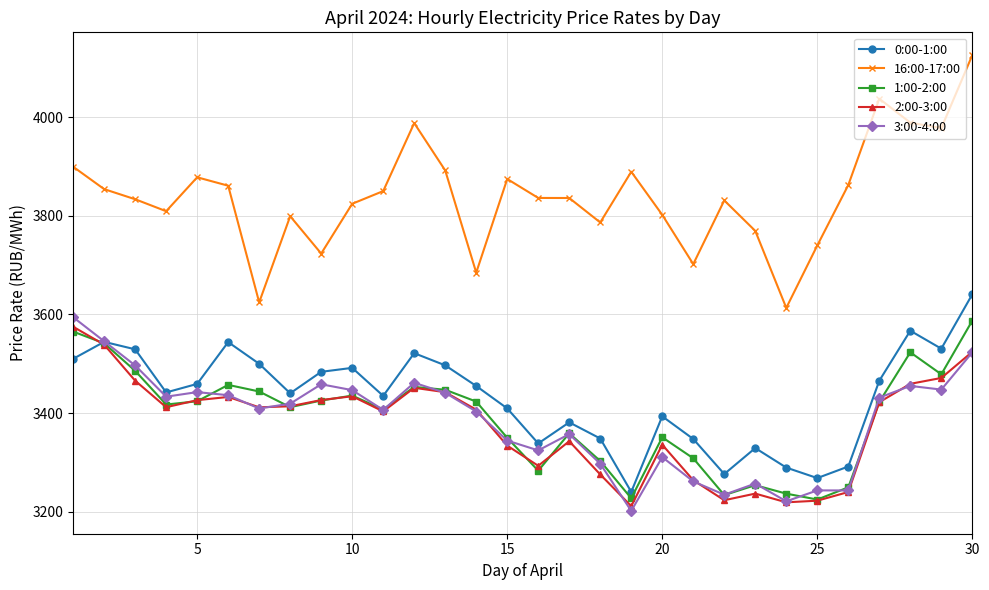

True or false: 0:00-1:00 has more than 1 points higher than both neighbors.

True